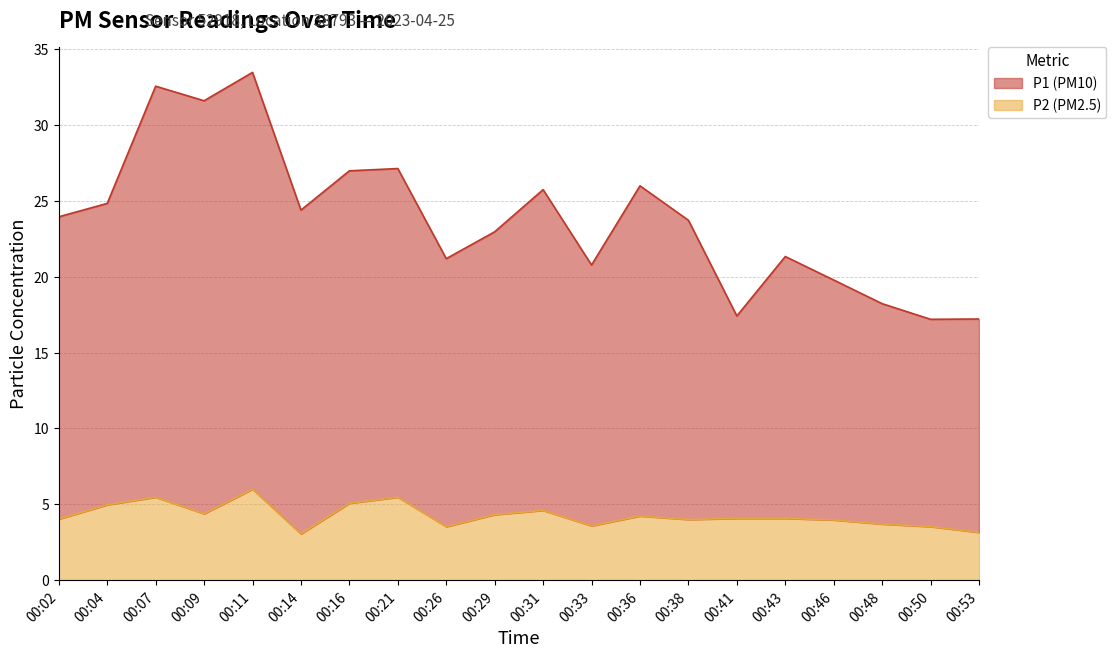

Read the P2 value at 00:29.

4.3